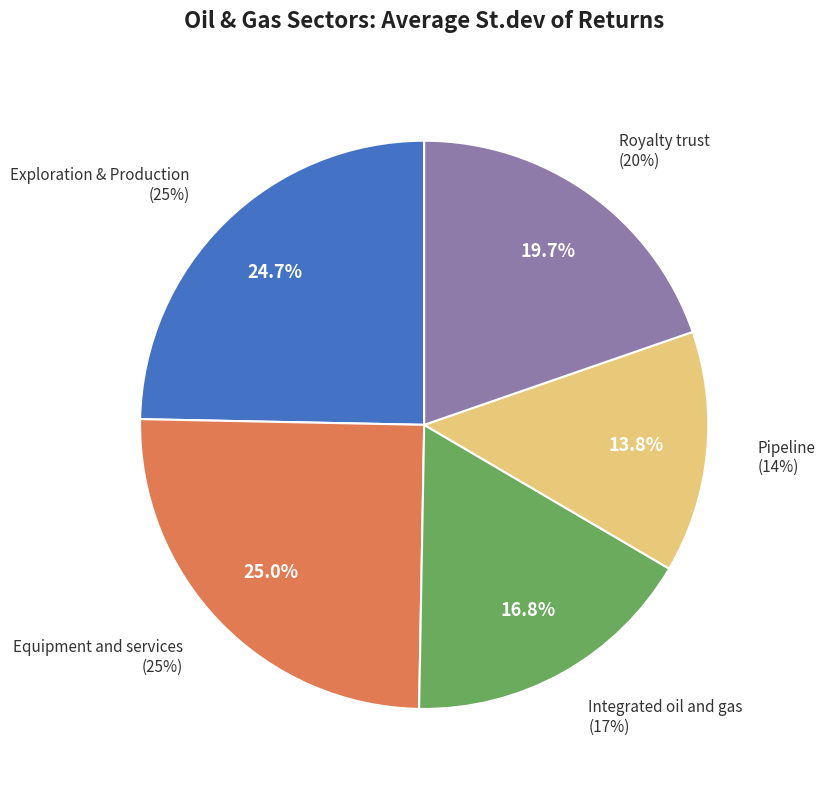

Is the sum of Exploration & Production and Pipeline greater than half?

No